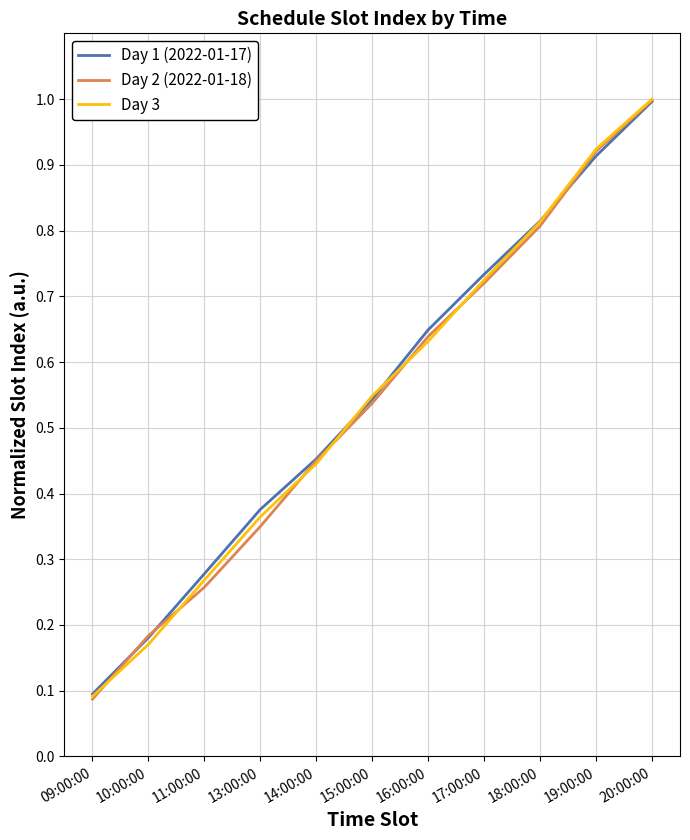

How many series are shown in this chart?

3